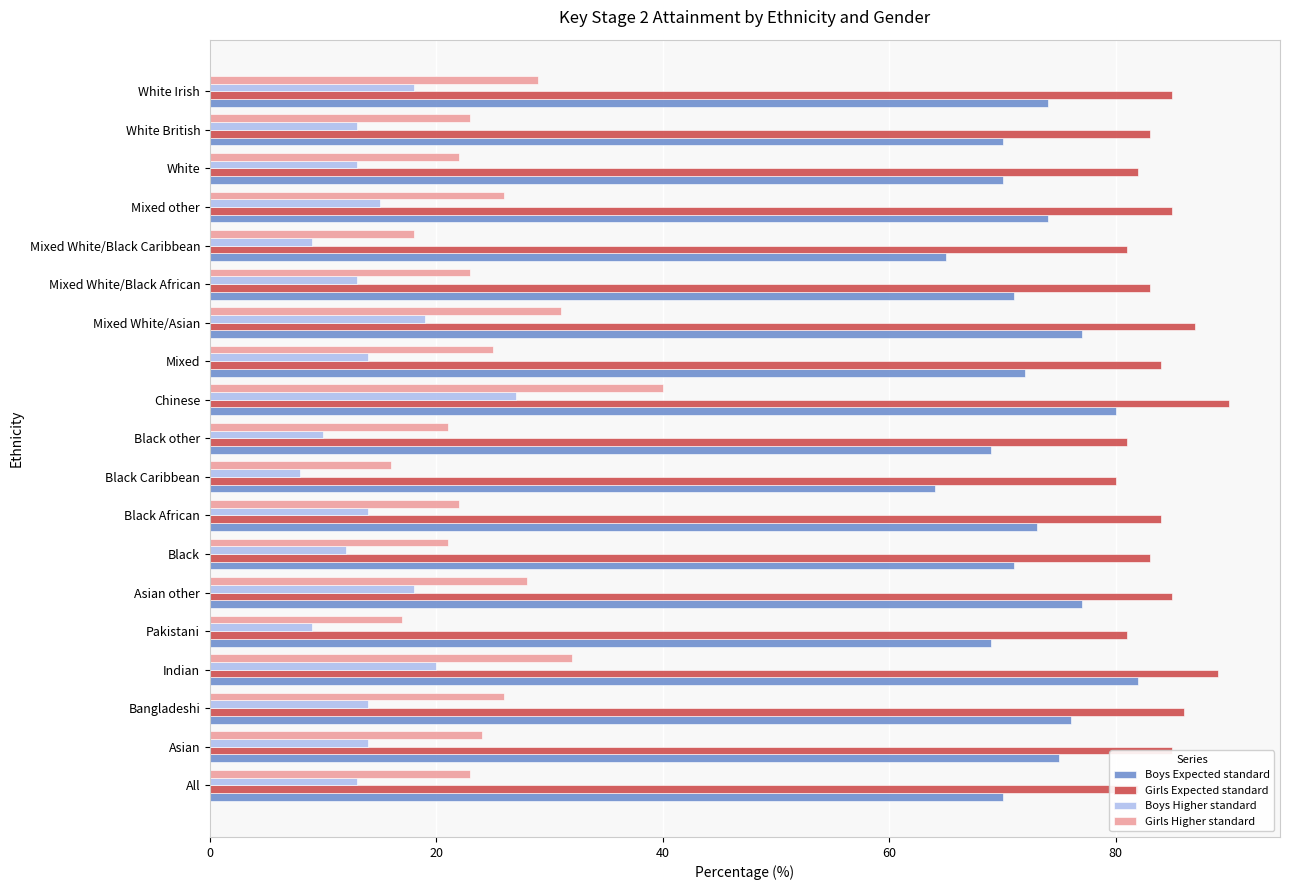

Rank the series at Mixed White/Black Caribbean from lowest to highest value.

Boys Higher standard, Girls Higher standard, Boys Expected standard, Girls Expected standard